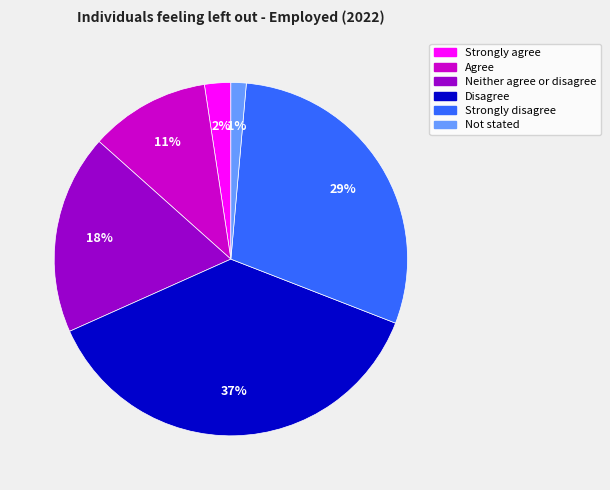

The Agree slice represents 21% of the pie. True or false?

False